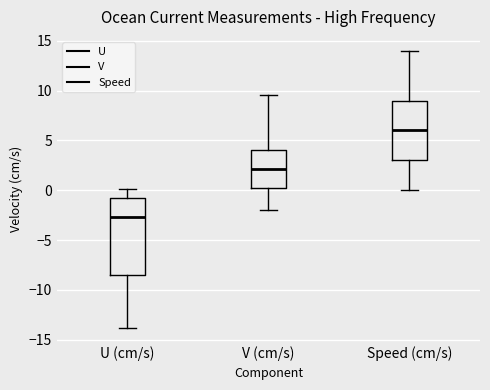

Reading left to right, read every box against the y-axis: the position of its median line, the range the box covers, and the ends of its whiskers. The values are not printed on the chart, so give them approximately, as read against the axis.

U (cm/s): median -2.5, box -8.5 to -1.0, whiskers -14.0 to 0.0
V (cm/s): median 2.0, box 0.0 to 4.0, whiskers -2.0 to 9.5
Speed (cm/s): median 6.0, box 3.0 to 9.0, whiskers 0.0 to 14.0